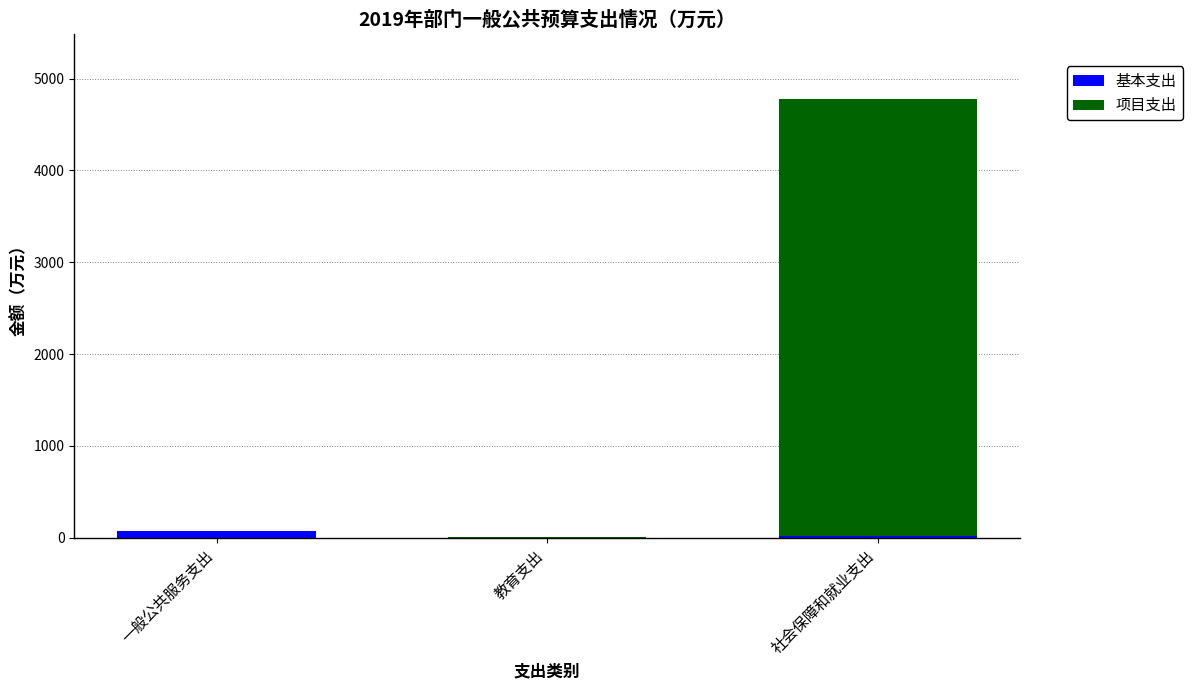

At which category is the sum across all series the highest?

社会保障和就业支出